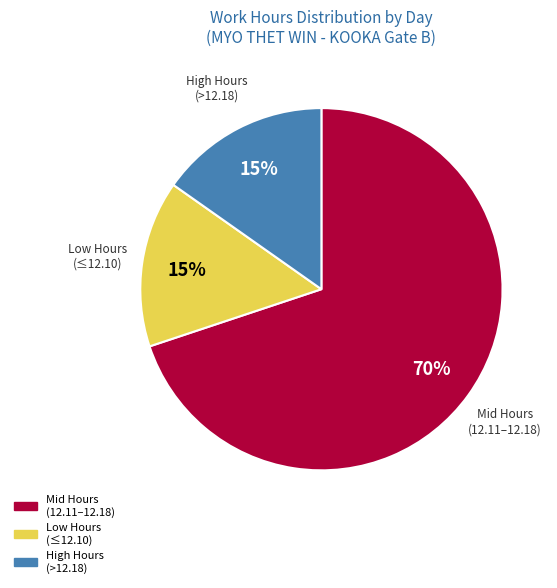

To the nearest percent, what is the difference between the largest and smallest slice percentages?

55%